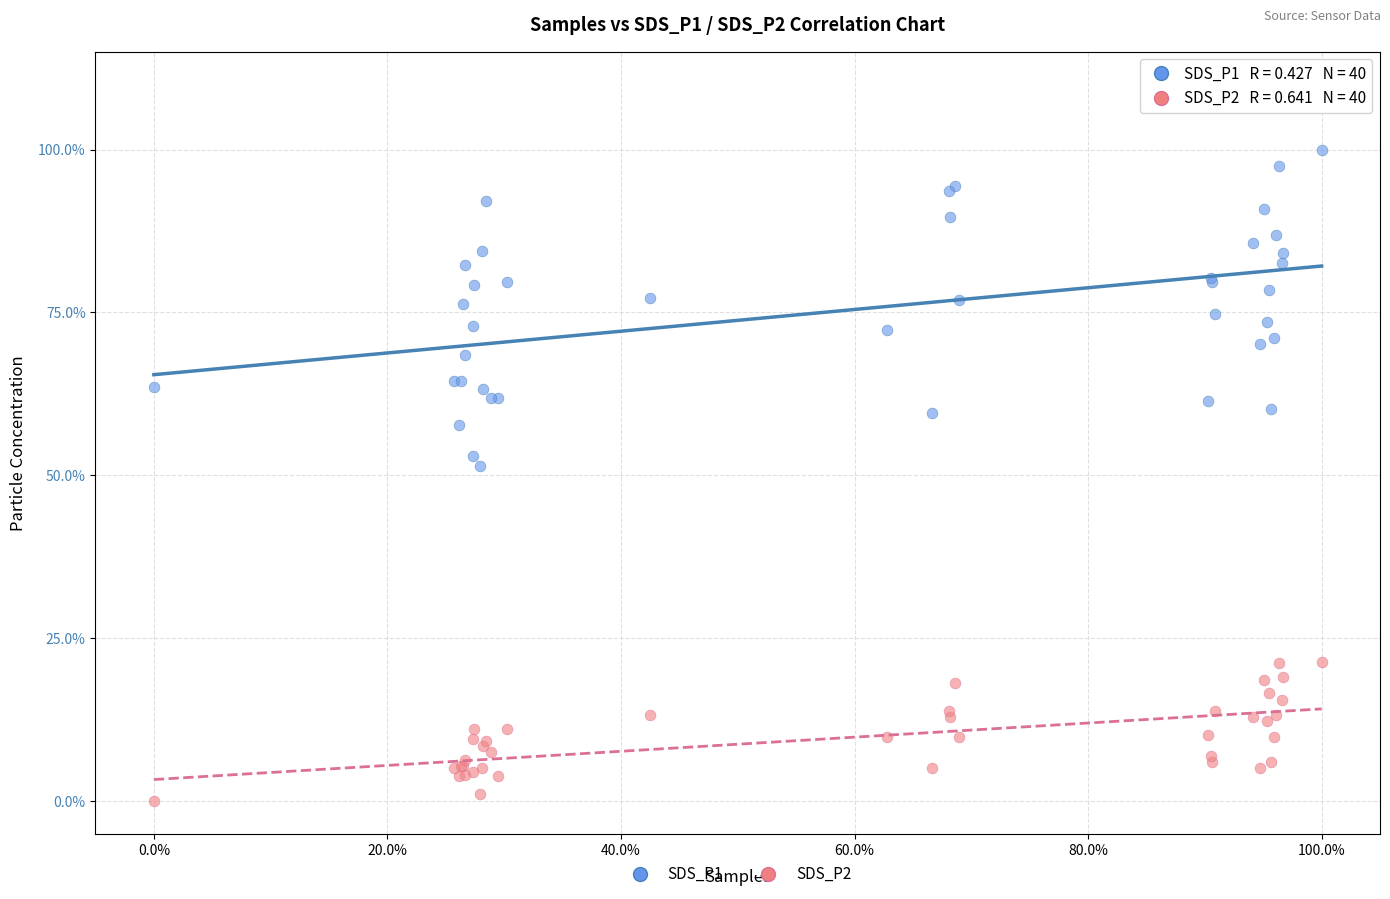

What are all the series names shown in the legend?

SDS_P1, SDS_P2